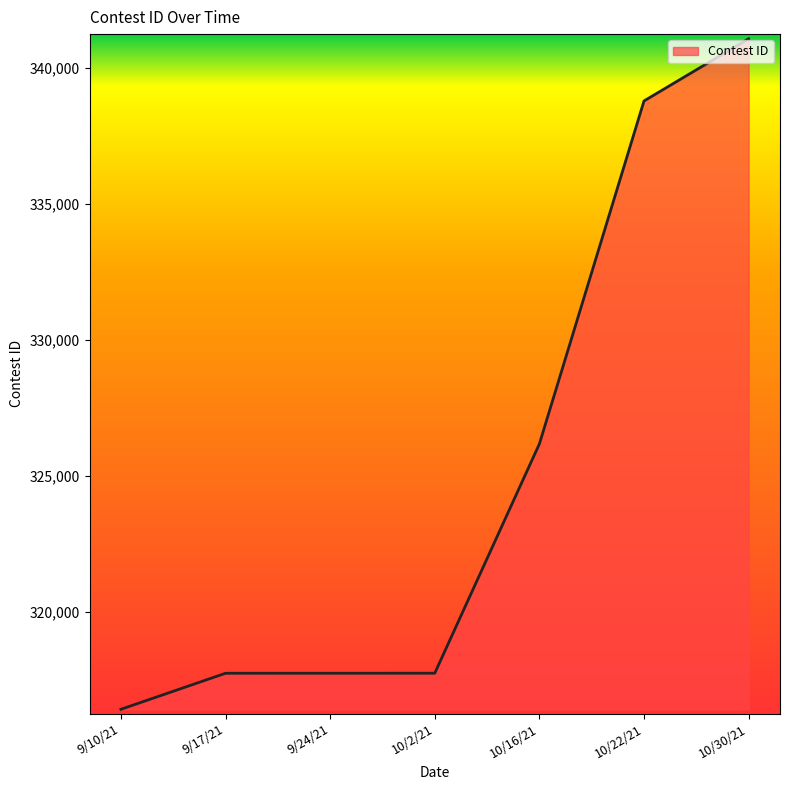

True or false: the data has more than 2 interior local peaks.

False